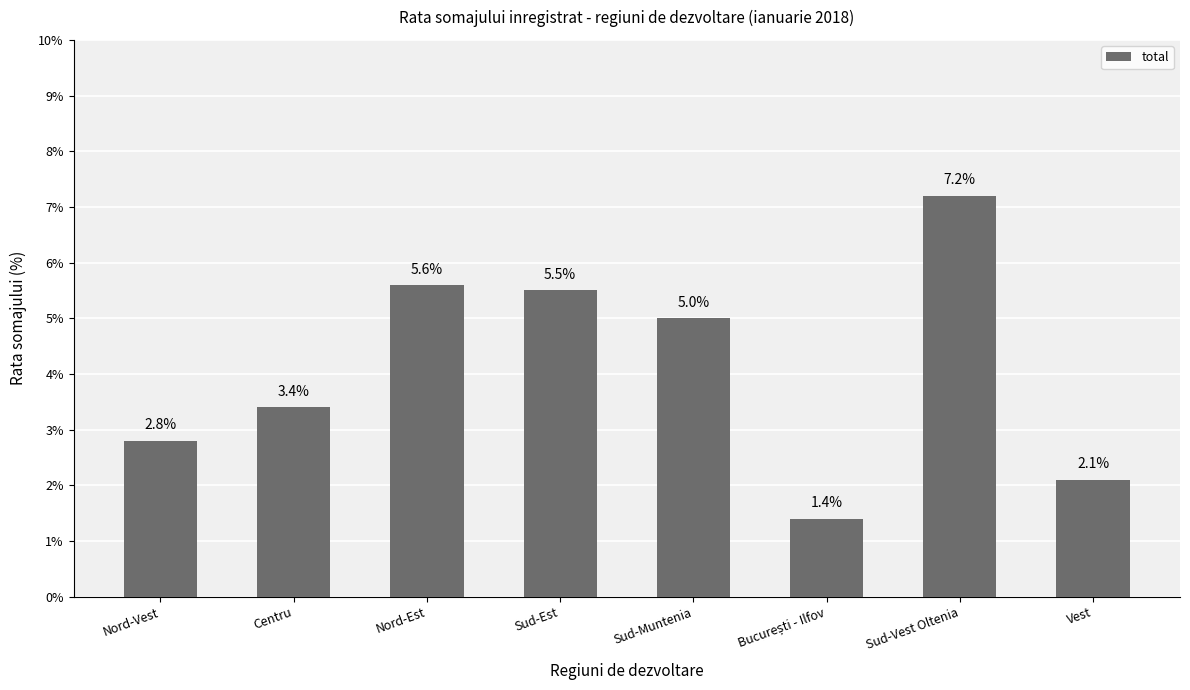

Which label corresponds to the largest value in the chart?

Sud-Vest Oltenia